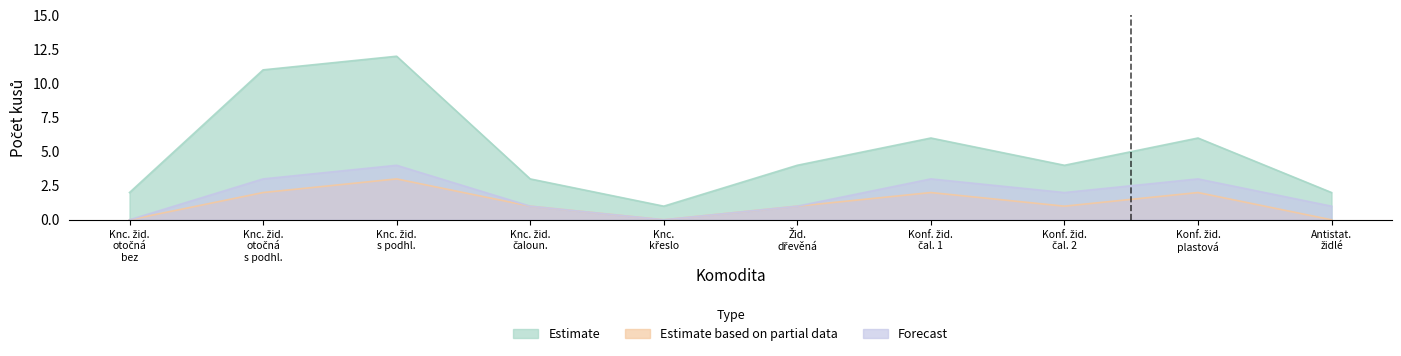

What is the label of the 9th point from the right?

Knc. žid. otočná s podhl.